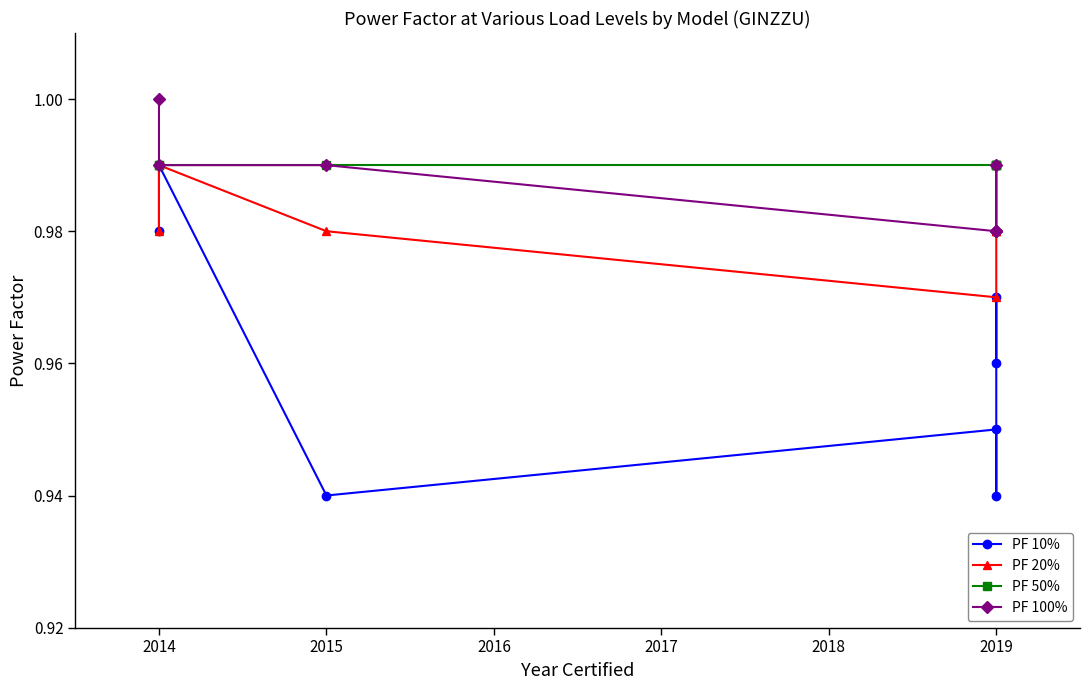

What are all the series names shown in the legend?

PF 10%, PF 20%, PF 50%, PF 100%